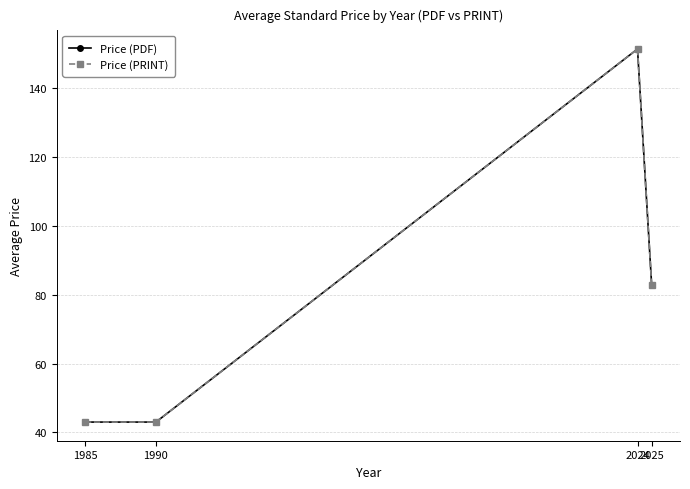

How many interior local peaks does the Price (PDF) series have?

1